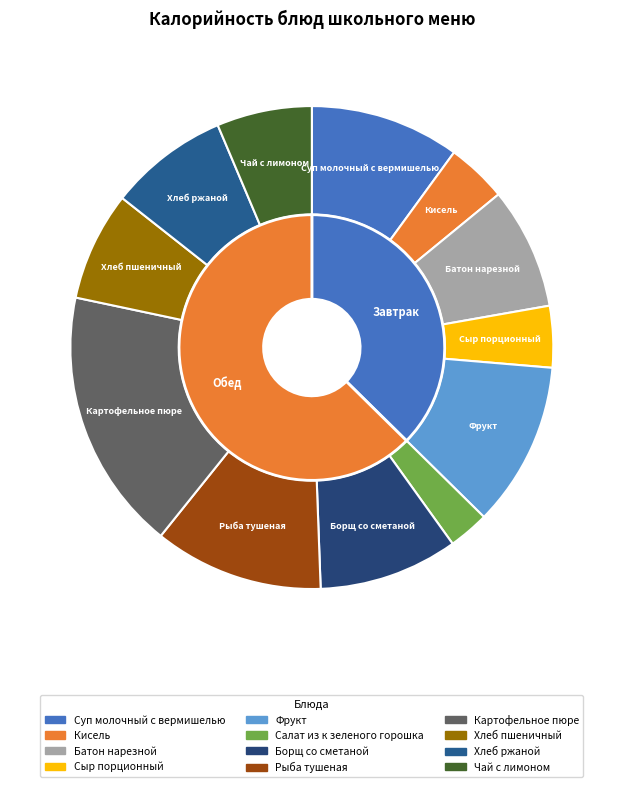

Rank the categories by value from highest to lowest.

Картофельное пюре, Рыба тушеная, Фрукт, Суп молочный с вермишелью, Борщ со сметаной, Батон нарезной, Хлеб ржаной, Хлеб пшеничный, Чай с лимоном, Сыр порционный, Кисель, Салат из к зеленого горошка